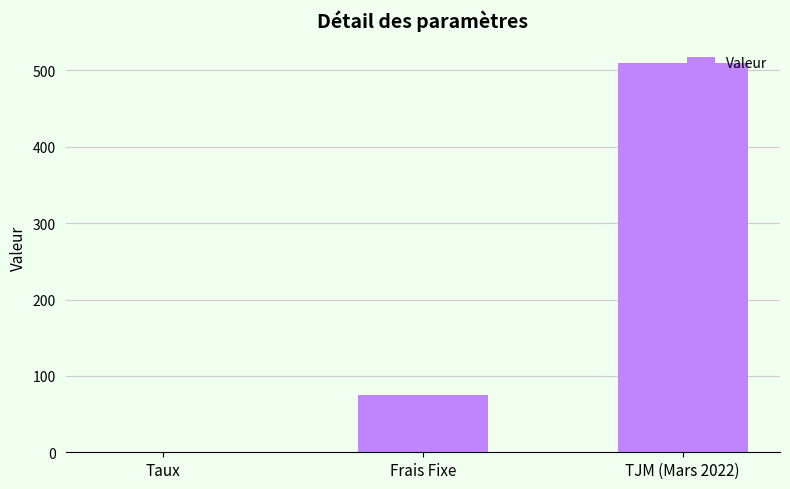

Reading right to left, what are all the values shown in this chart?

TJM (Mars 2022)=510.0	Frais Fixe=75.0	Taux=0.1